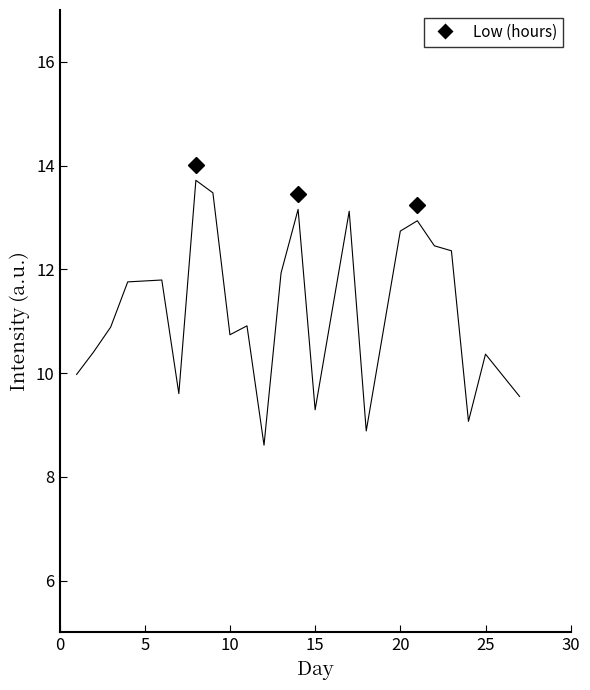

What is the difference between the maximum and minimum values?

5.1